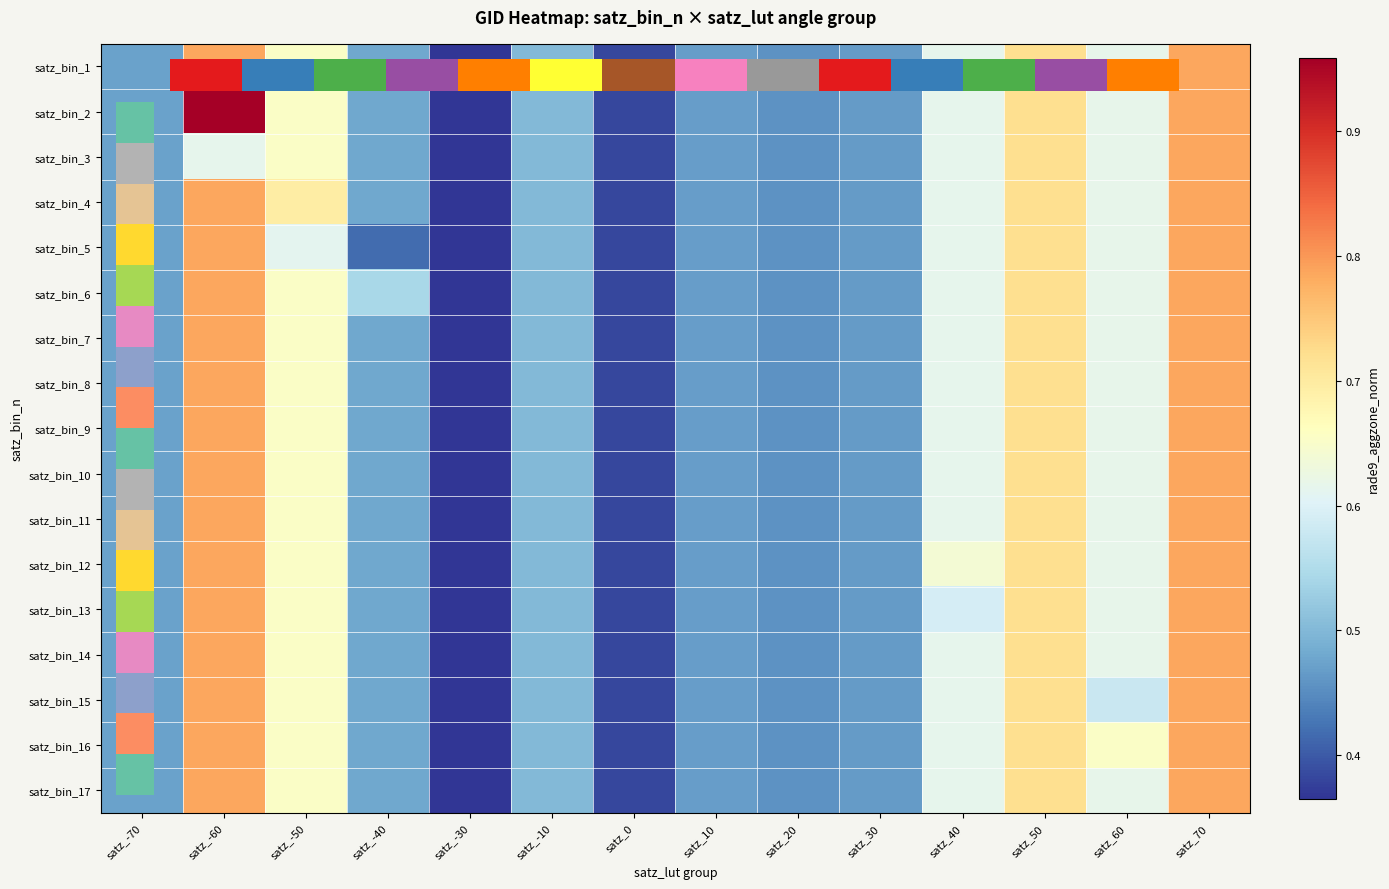

Which category has the lowest value in the satz_bin_6 series?

satz_-30